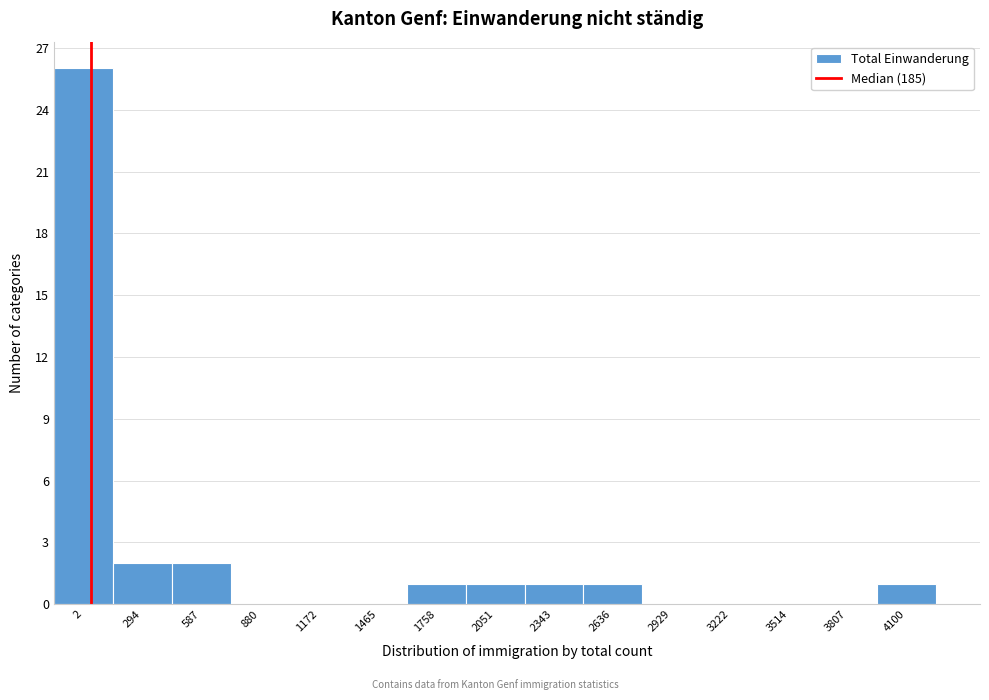

Reading left to right, list all the values displayed in this chart.

2=26	294=2	587=2	880=0	1172=0	1465=0	1758=1	2051=1	2343=1	2636=1	2929=0	3222=0	3514=0	3807=0	4100=1